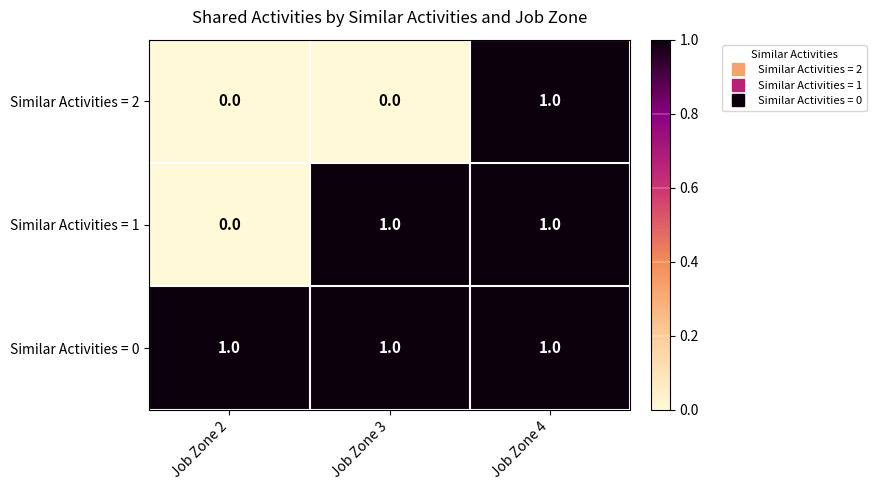

How many series are shown in this chart?

3